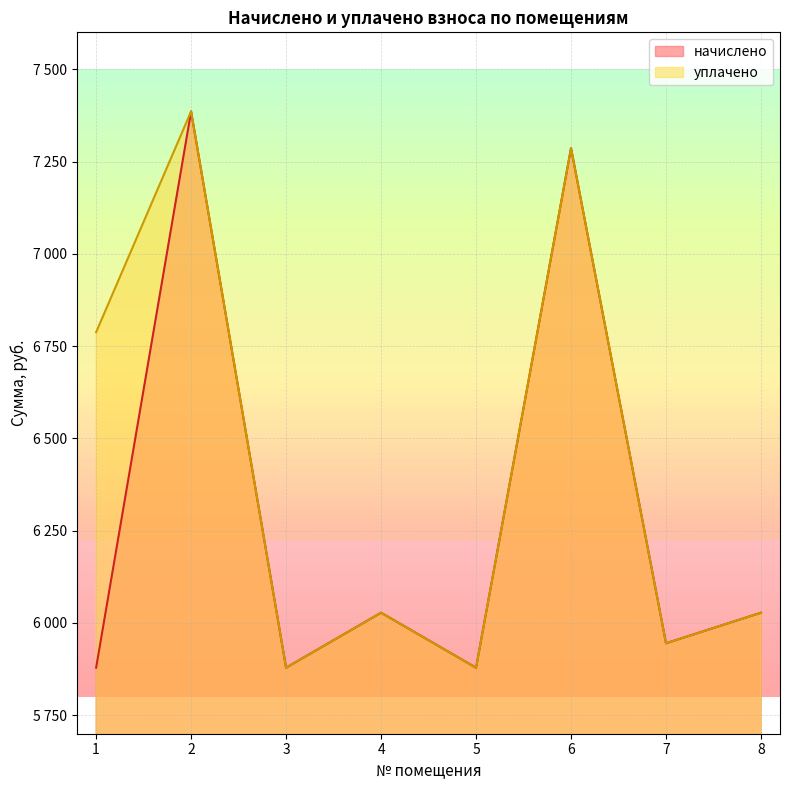

What is the value of the начислено point at the 7th from the left?

5945.0